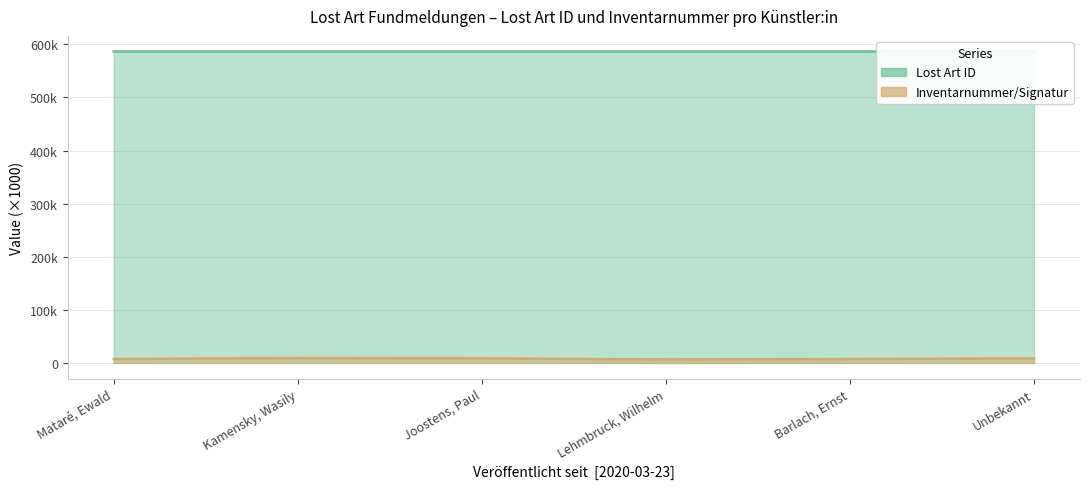

Reading right to left, list all the values displayed in this chart.

Lost Art ID: 586.5	586.5	586.5	586.5	586.5	586.5
Inventarnummer/Signatur: 8.7	7.5	6.7	8.8	9.4	7.4